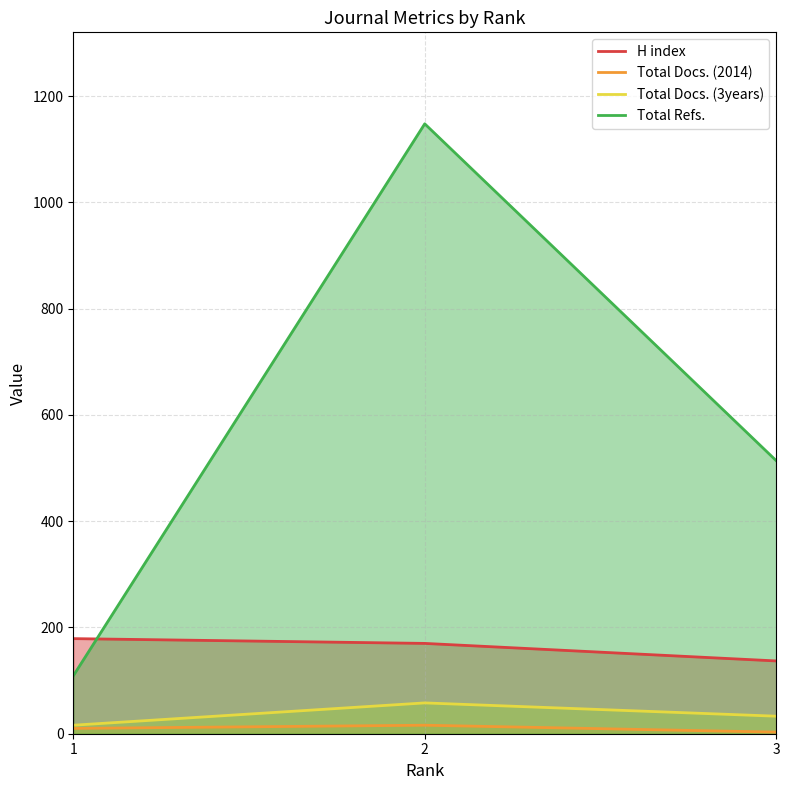

What is the value of the H index point at the 3rd from the left?

137